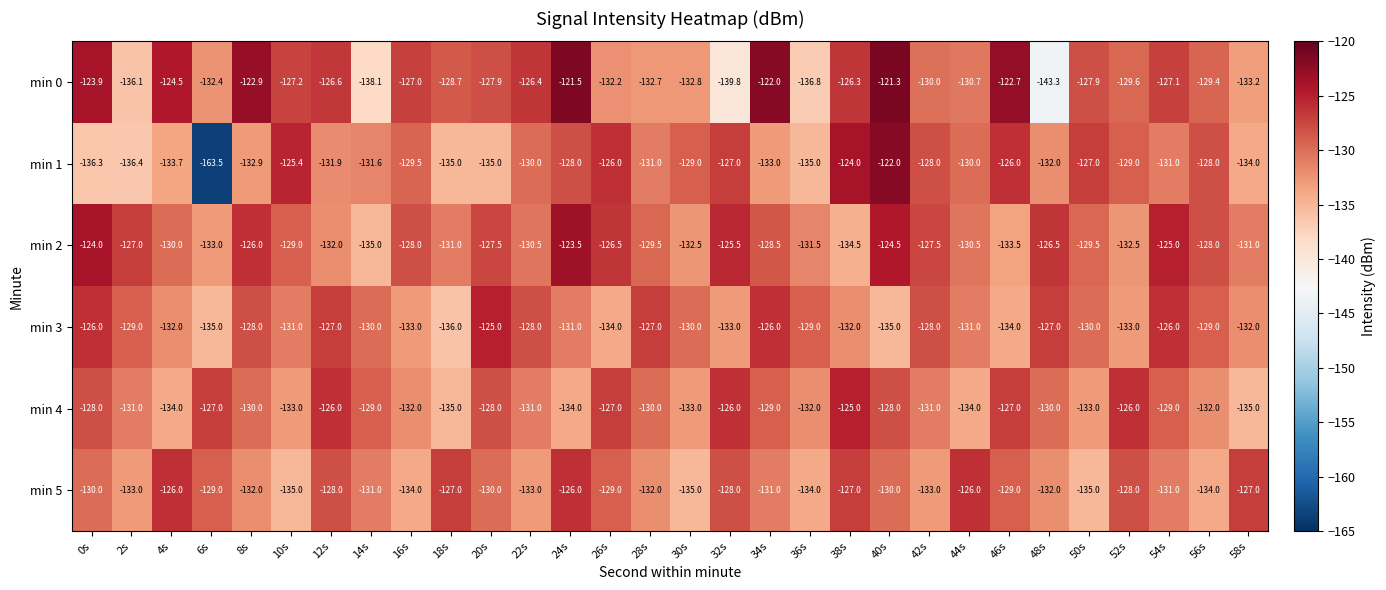

The value of min 2 at 4s is -130.0. True or false?

True